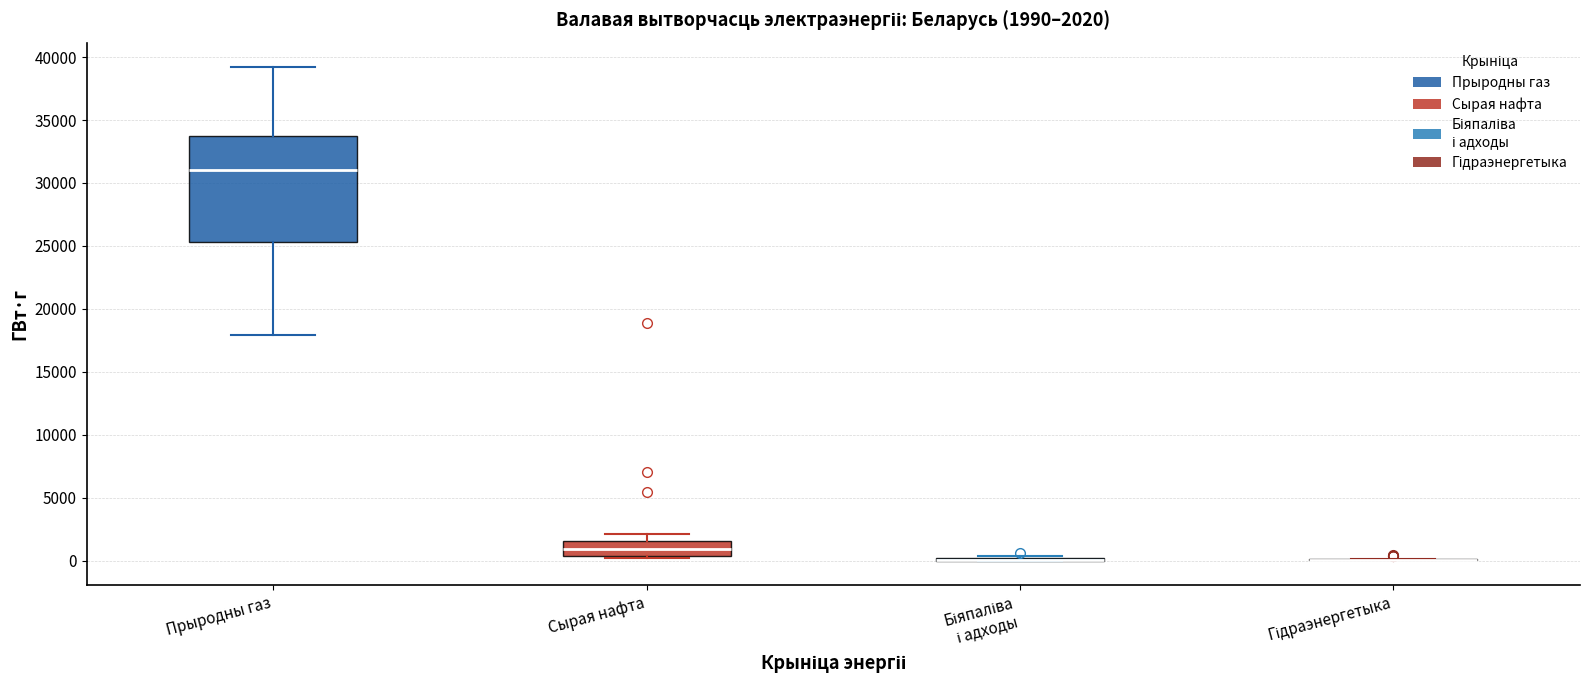

Which box is the tallest, from its lower edge to its upper edge?

Прыродны газ